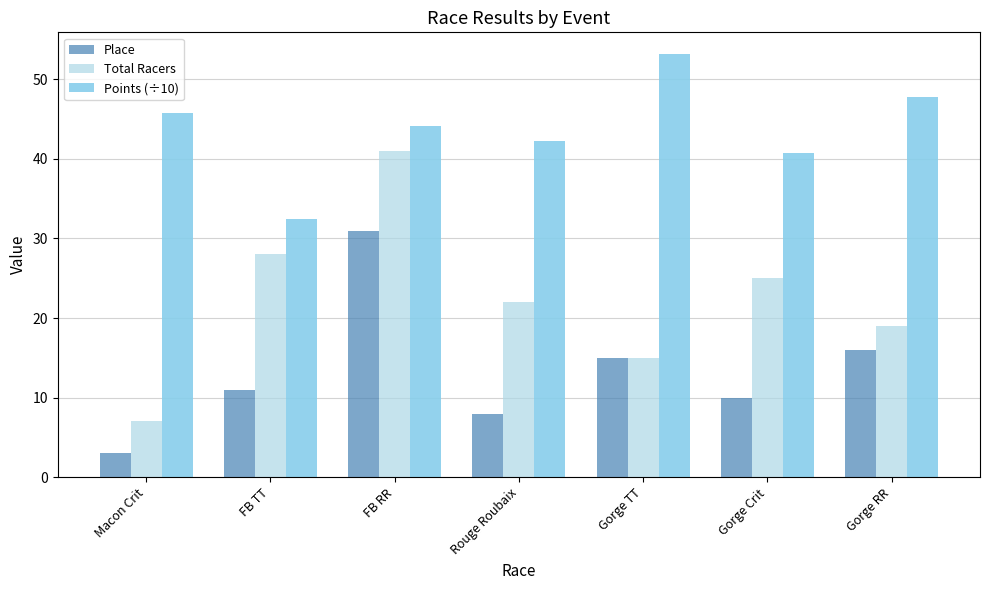

Between Gorge TT and Rouge Roubaix, which is larger?

Gorge TT